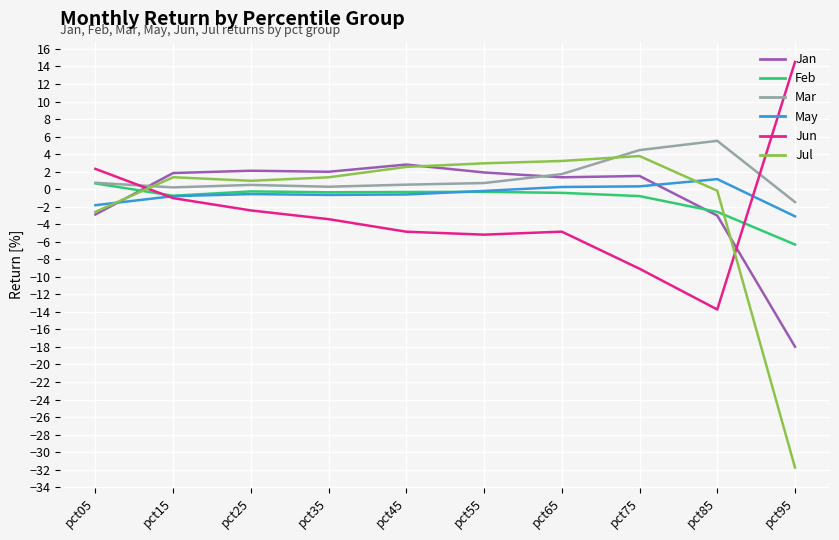

Which label corresponds to the largest value in the chart?

pct95